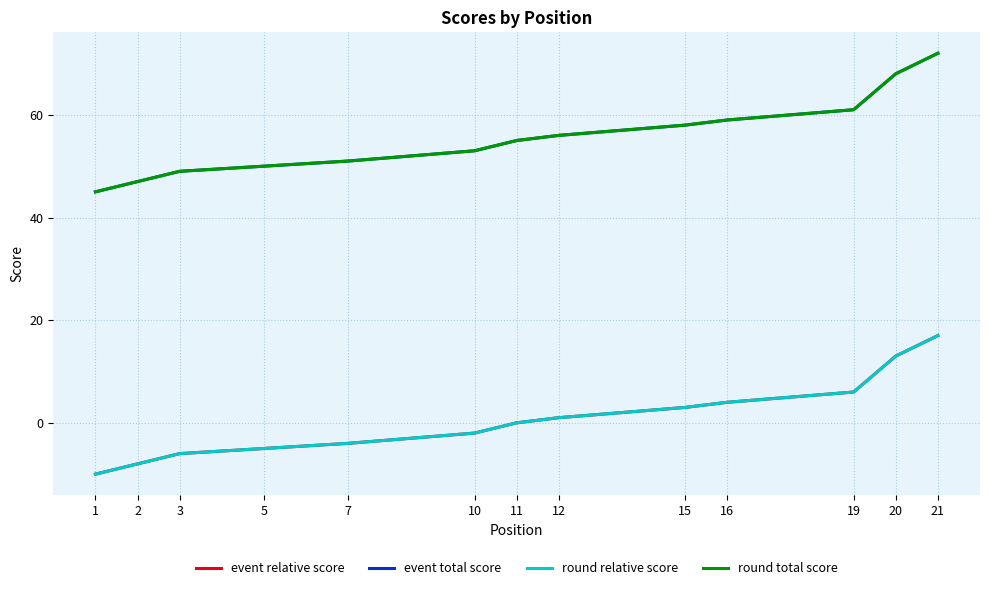

What is the total value across all series at 19?

110